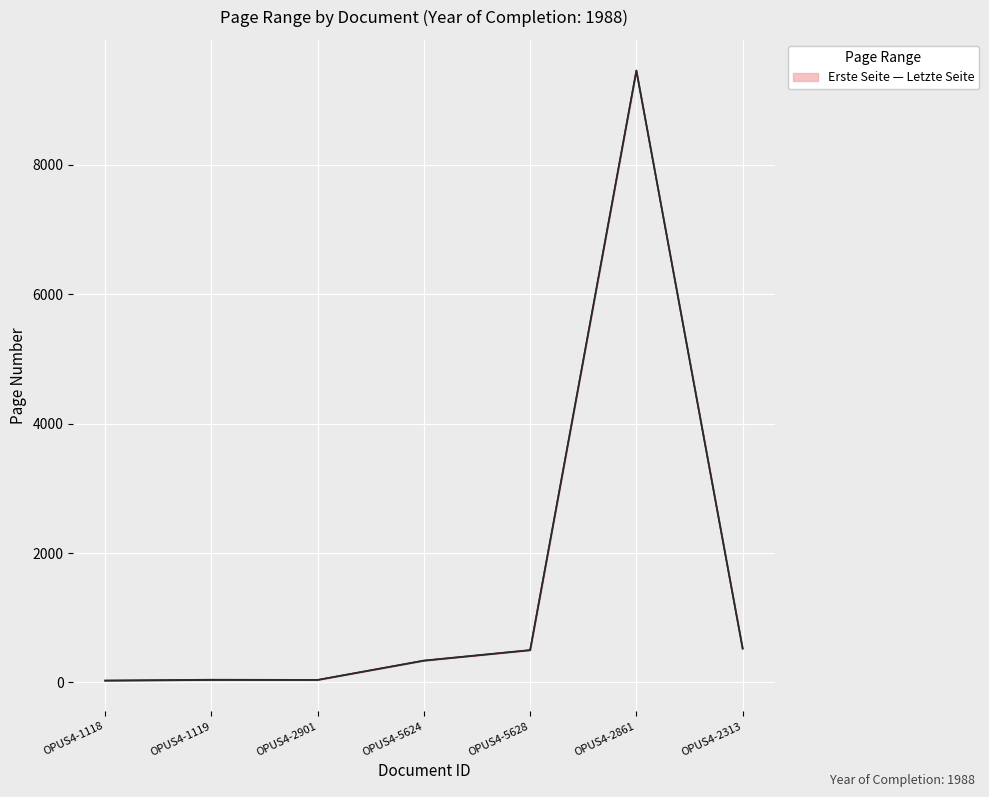

Which series has the widest spread of values?

Letzte Seite